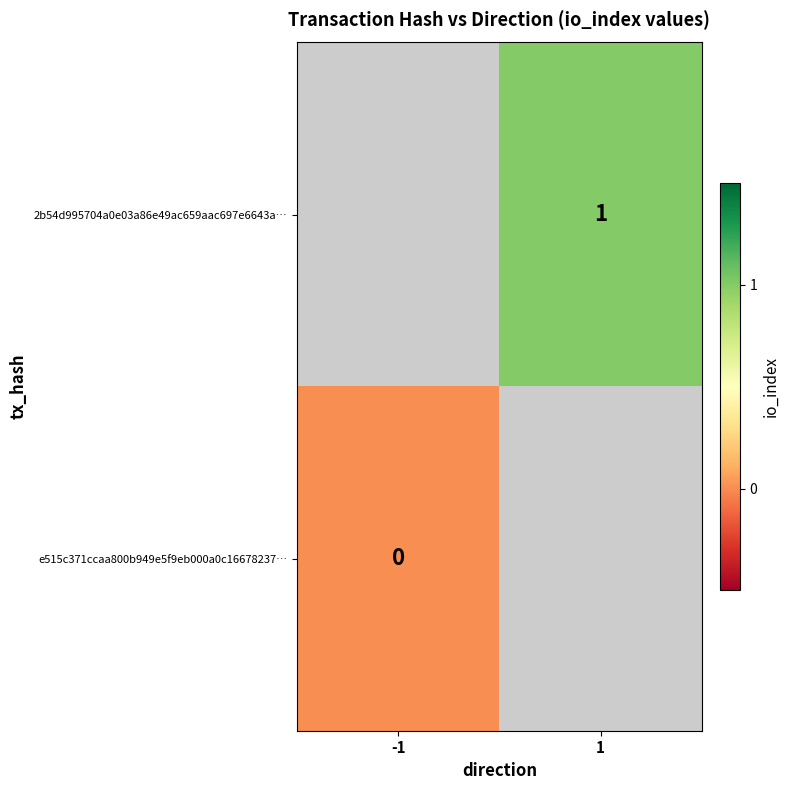

Between -1 and 1, which is larger?

1